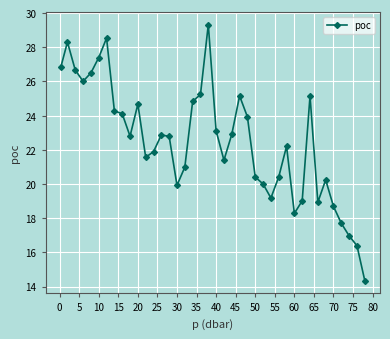

True or false: there are more than 0 points higher than both neighbors.

True